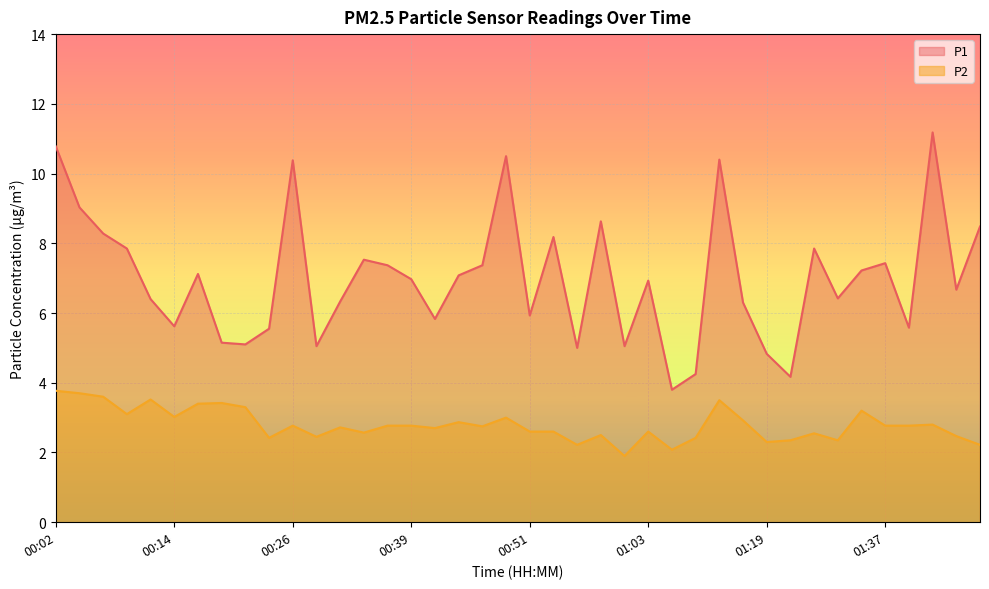

What is the minimum value shown in the chart?

1.9